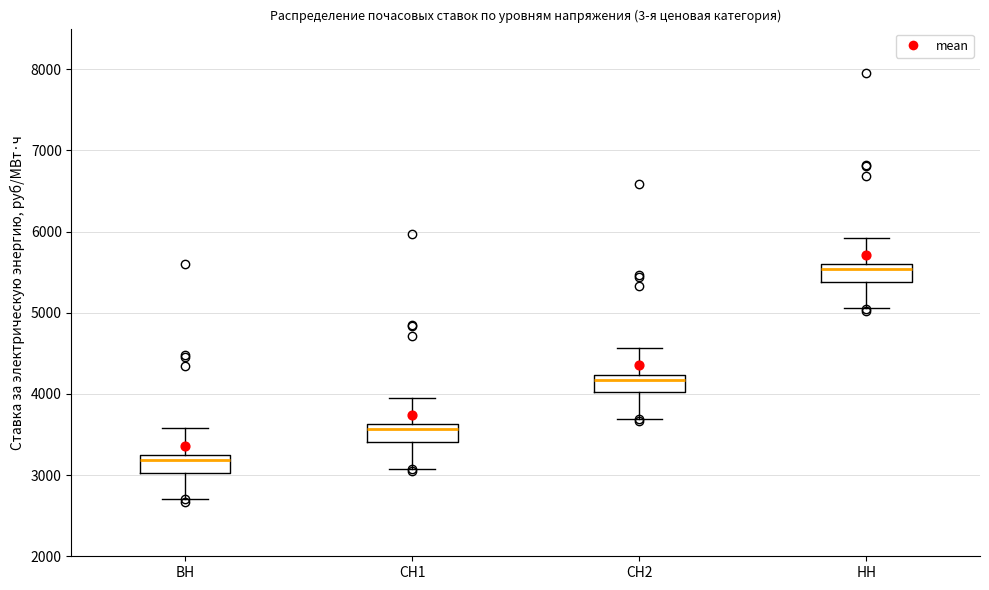

Where is the upper edge of the box for НН on the y-axis? The values are not printed on the chart, so give them approximately, as read against the axis.

5600